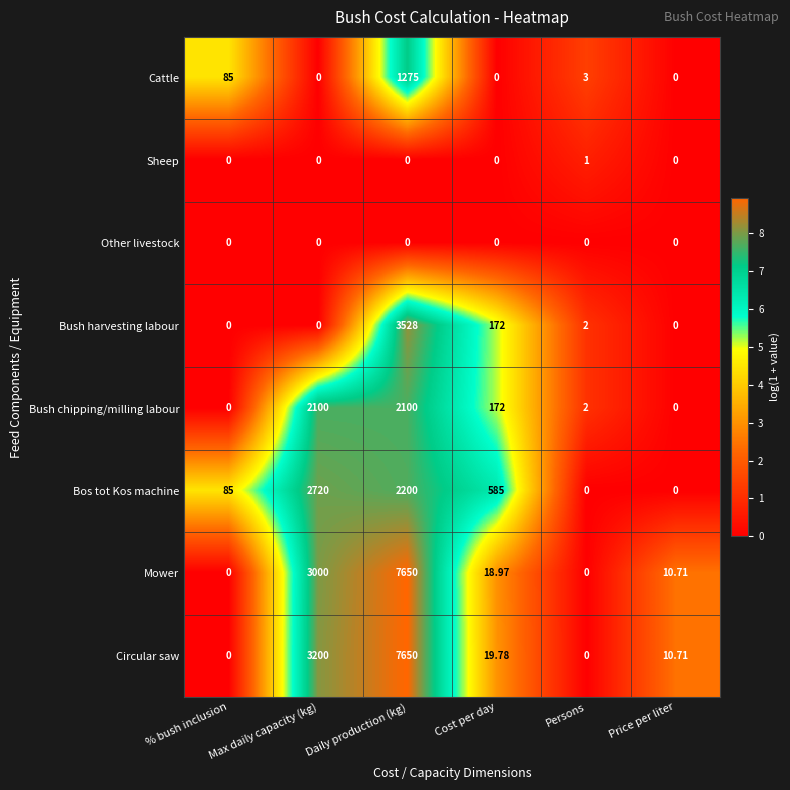

At which category is the sum across all series the highest?

Daily production (kg)